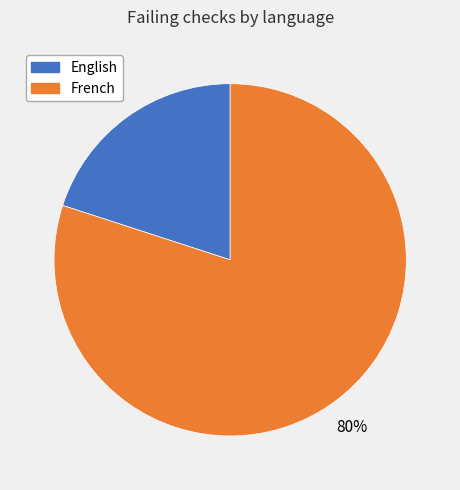

Which slice is the largest?

French